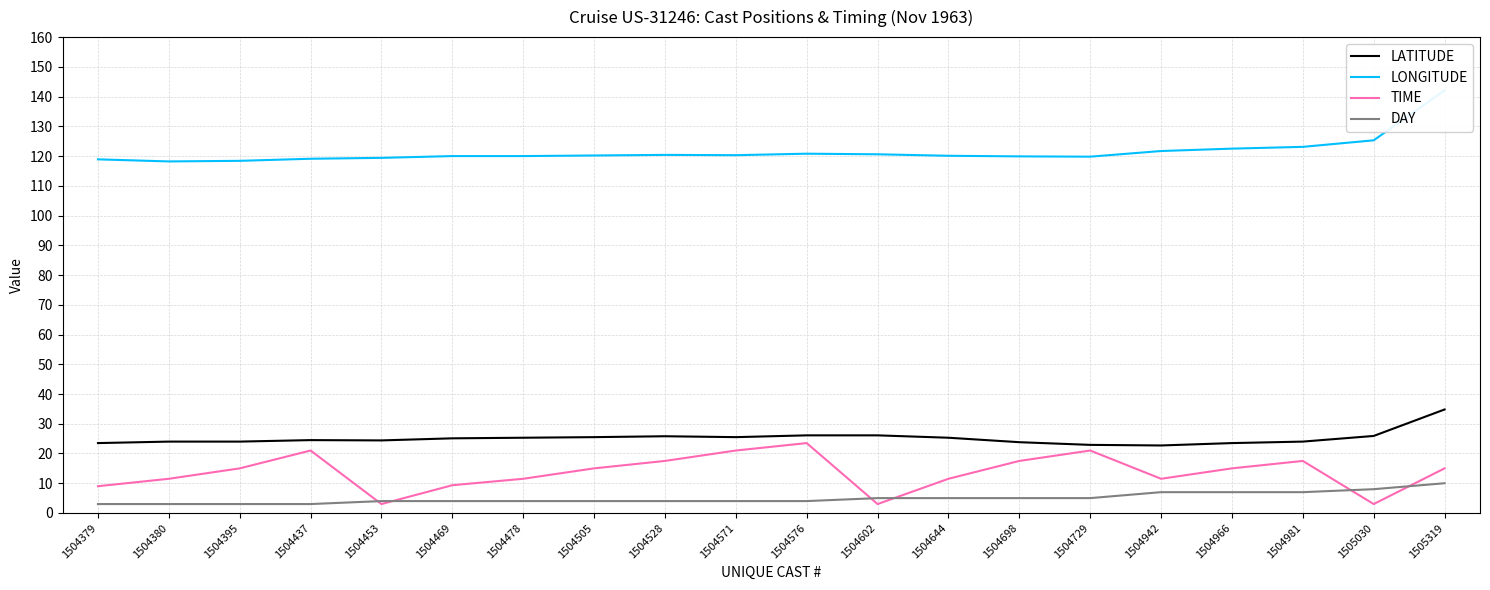

True or false: LONGITUDE has a value of 122.5 at 1504966.

True